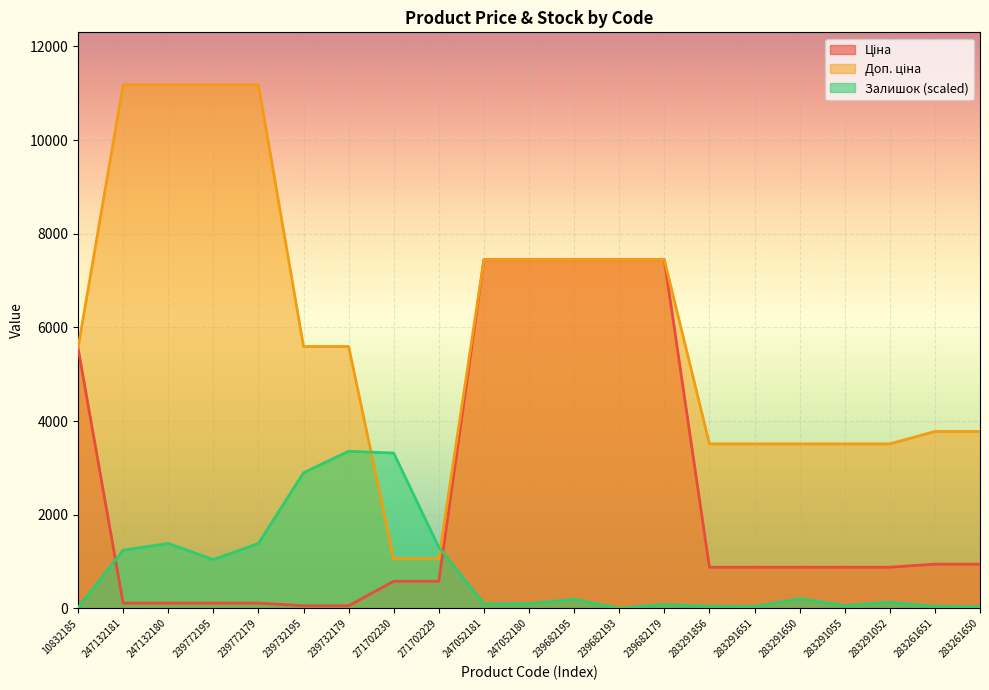

At which label does Доп. ціна reach its peak?

247132181